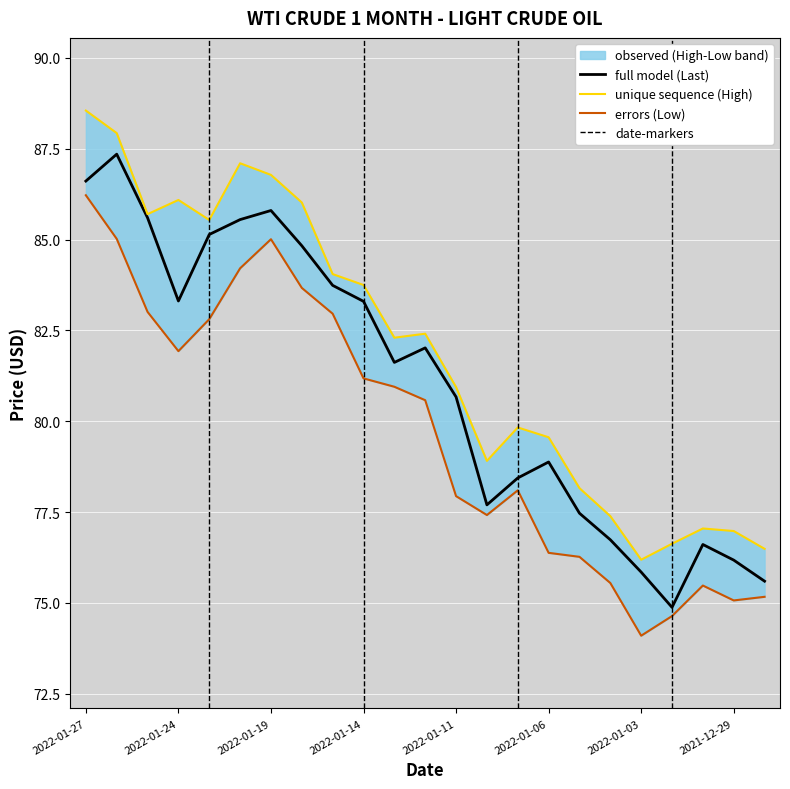

What value does the errors (Low) series have at 2022-01-27?

86.2